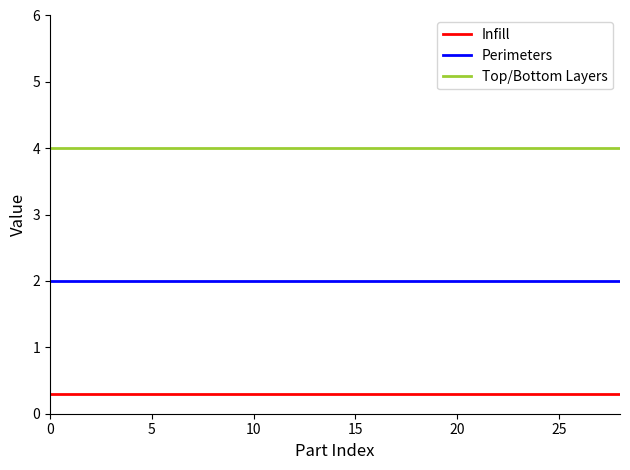

What is the maximum value for Infill?

0.3